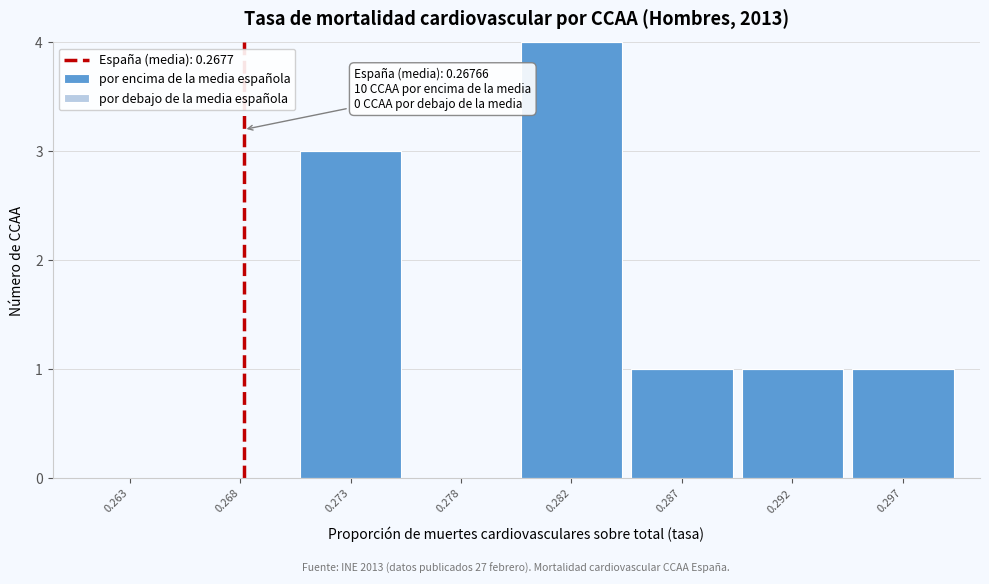

Reading right to left, what are all the values shown in this chart?

0.297=1	0.292=1	0.287=1	0.282=4	0.278=0	0.273=3	0.268=0	0.263=0